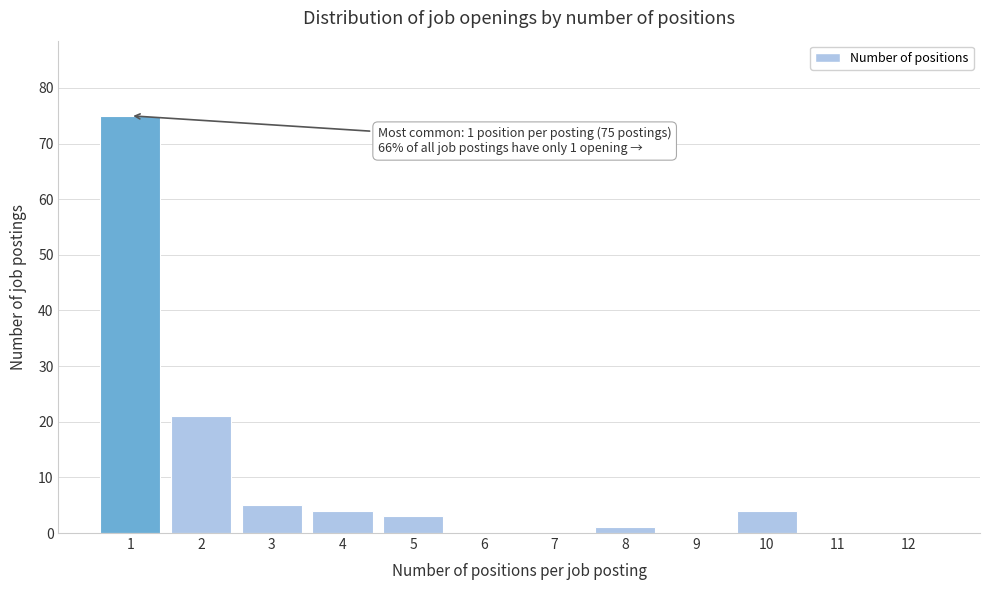

Which range on the x-axis has the tallest bar?

0.5 to 1.5